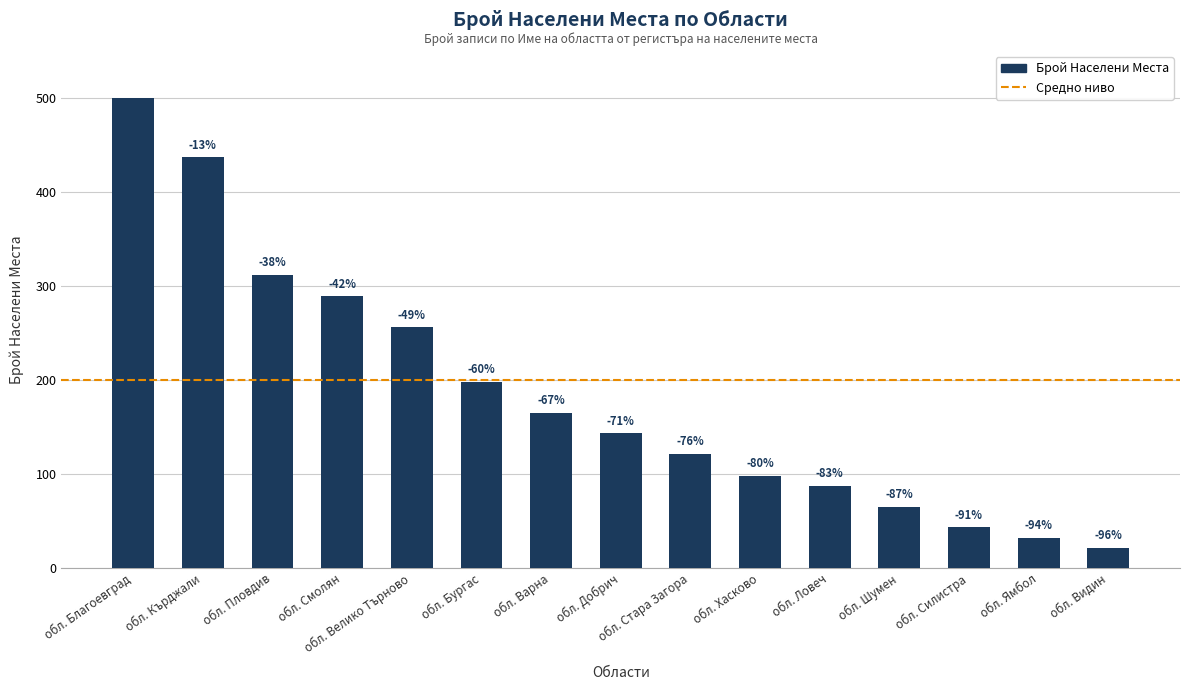

What is the greatest value displayed?

500